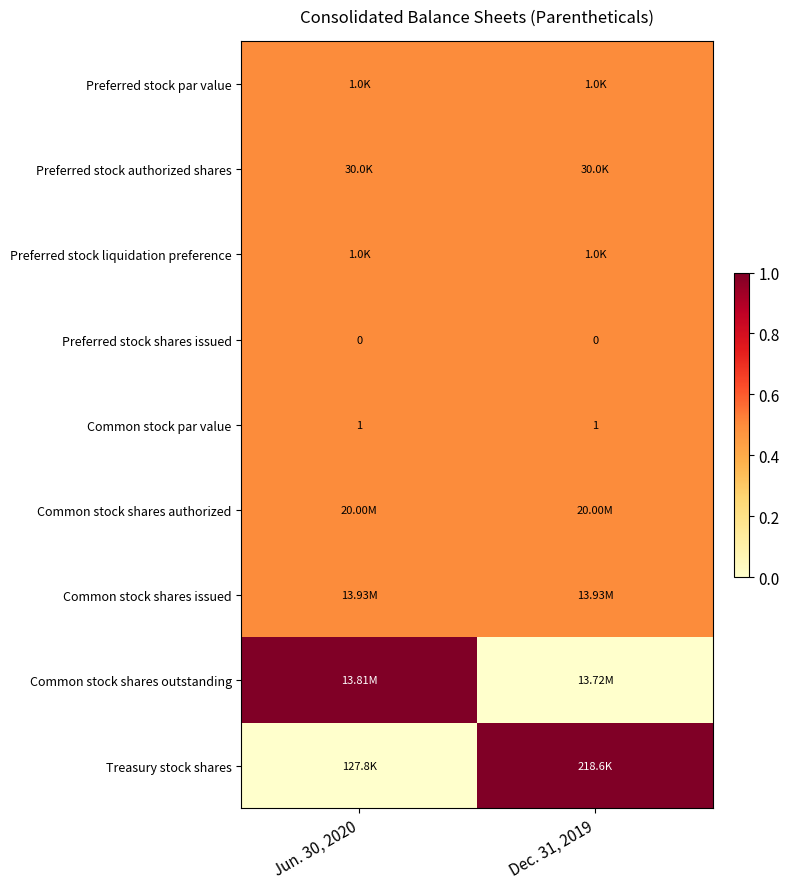

What is the sum of all Common stock par value values?

2.0